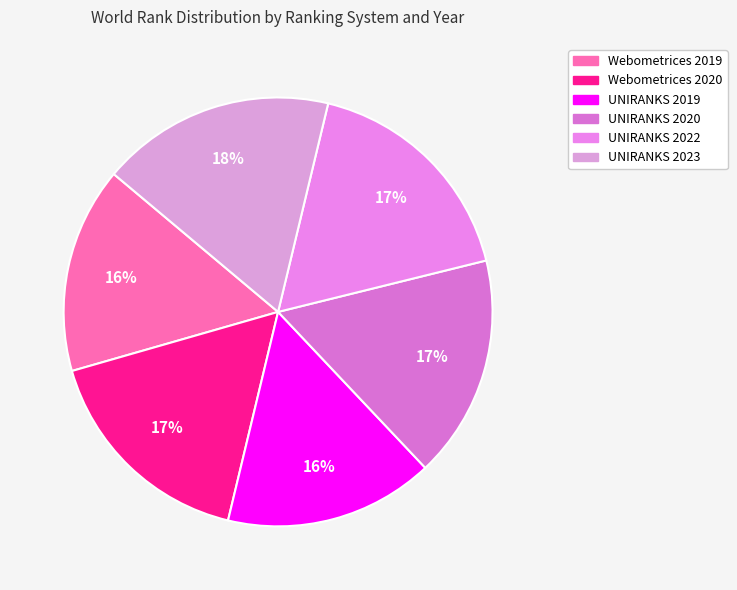

Do UNIRANKS 2023 and UNIRANKS 2019 together represent more than half of the pie?

No